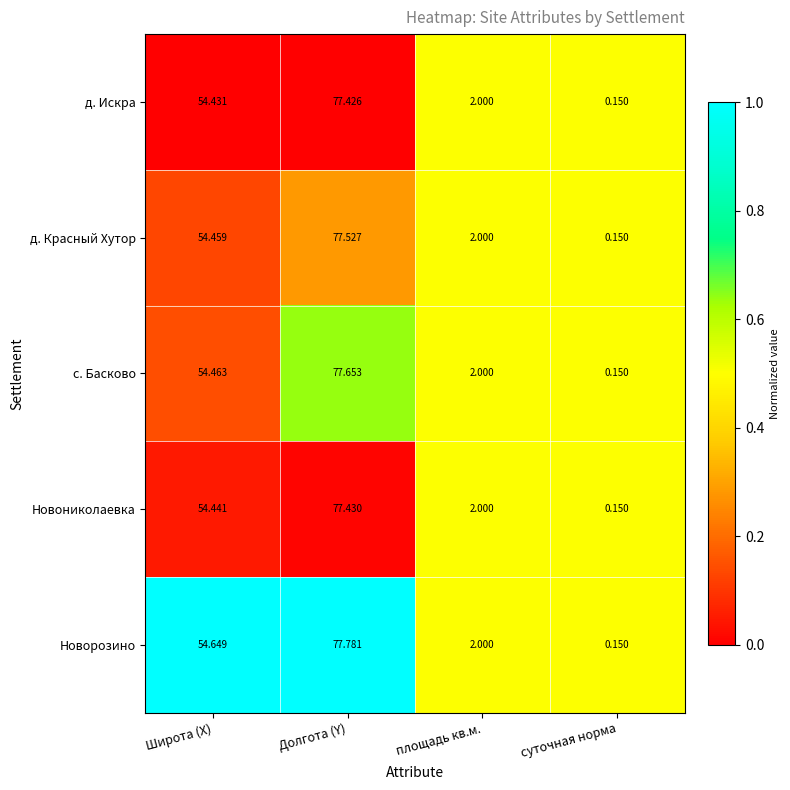

At which category does the chart reach its minimum across all series?

суточная норма